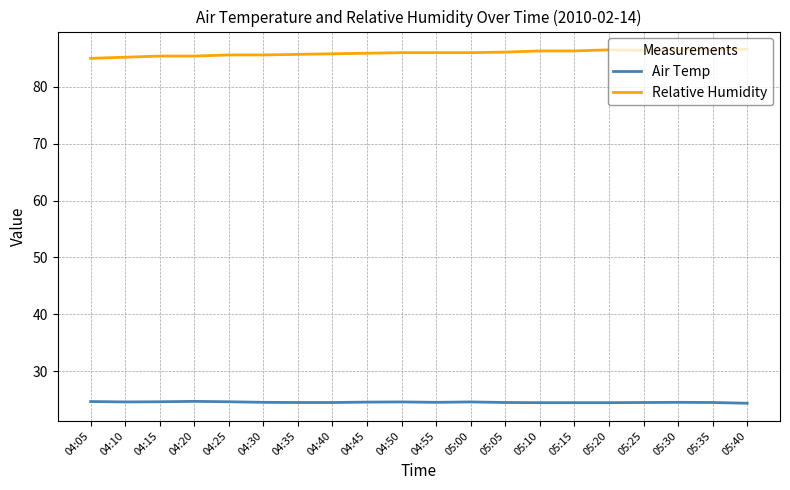

Is the value of Air Temp at 04:45 greater than the value of Relative Humidity at 05:30?

No